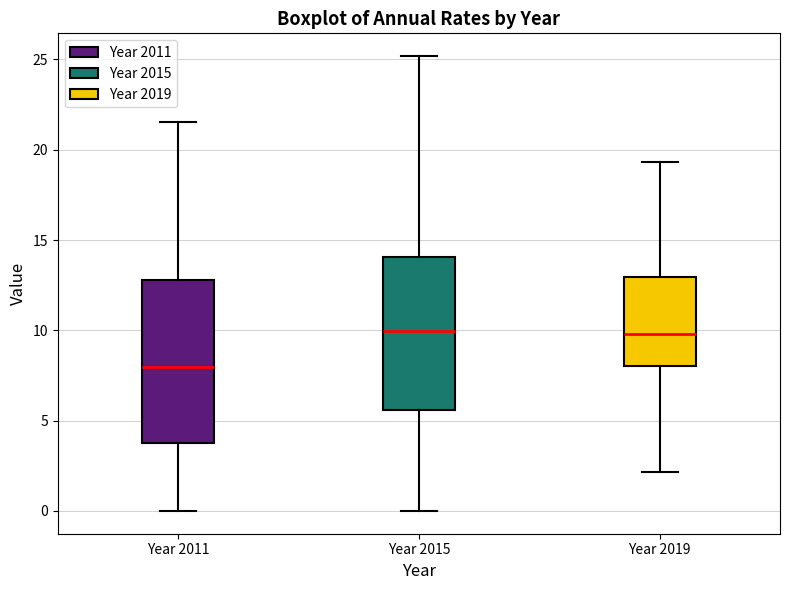

Reading left to right, transcribe this box plot: for each box, give where its median line is, the range the box spans, and where its two whiskers end, as read against the y-axis. The values are not printed on the chart, so give them approximately, as read against the axis.

Year 2011: median 8.0, box 4.0 to 13.0, whiskers 0.0 to 21.5
Year 2015: median 10.0, box 5.5 to 14.0, whiskers 0.0 to 25.0
Year 2019: median 10.0, box 8.0 to 13.0, whiskers 2.0 to 19.5